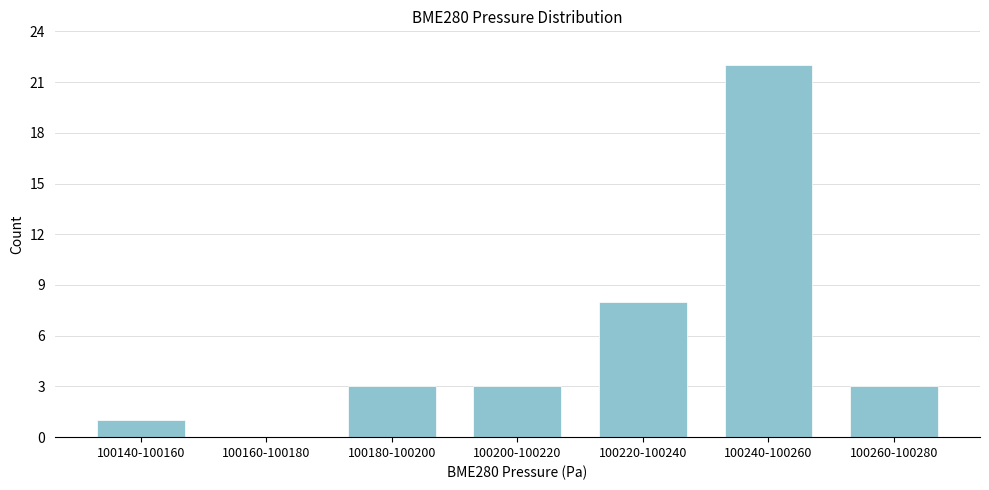

Reading left to right, what are all the values shown in this chart?

100140-100160=1	100160-100180=0	100180-100200=3	100200-100220=3	100220-100240=8	100240-100260=22	100260-100280=3